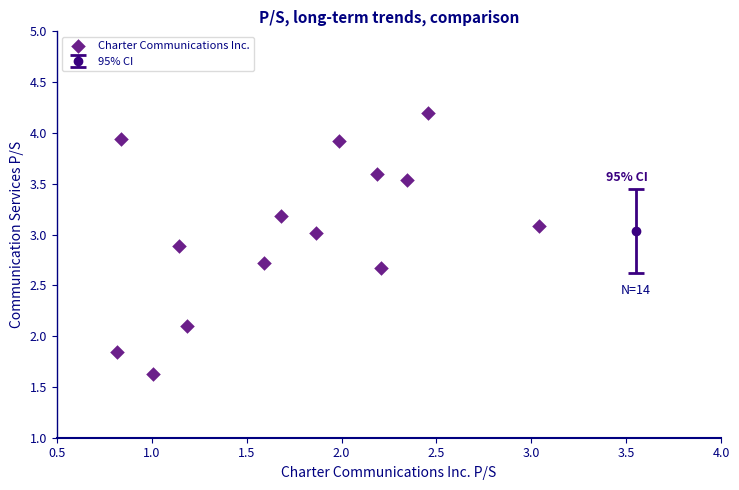

What Y value in the scatter plot is closest to 2?

2.1